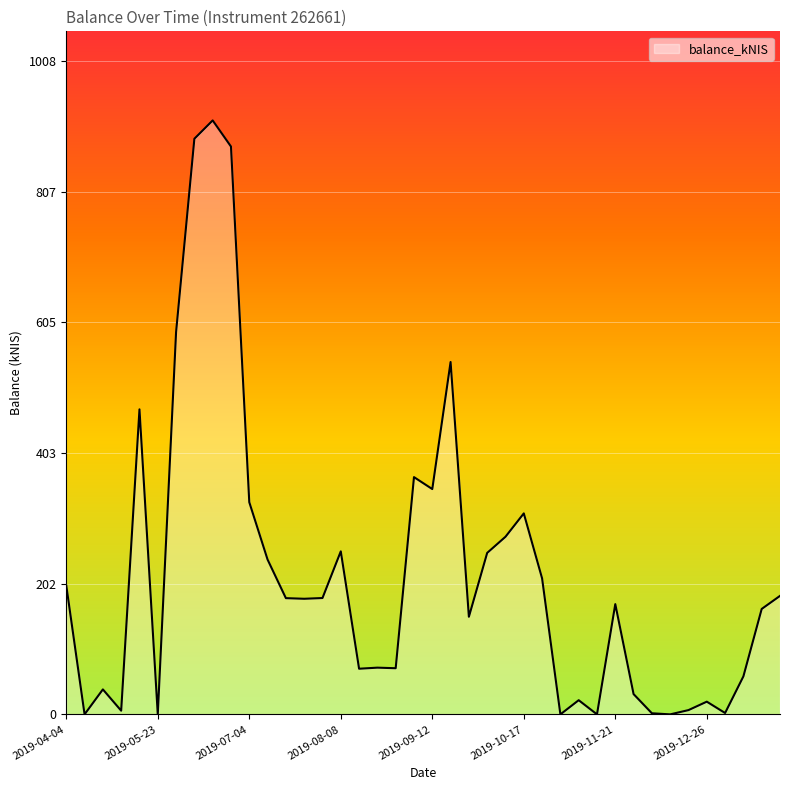

How many lines are shown in the chart?

1